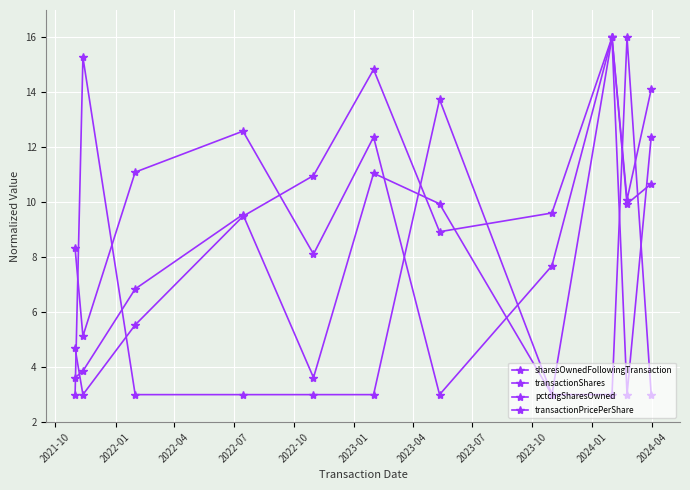

Is this an area chart (filled region under the line)?

No